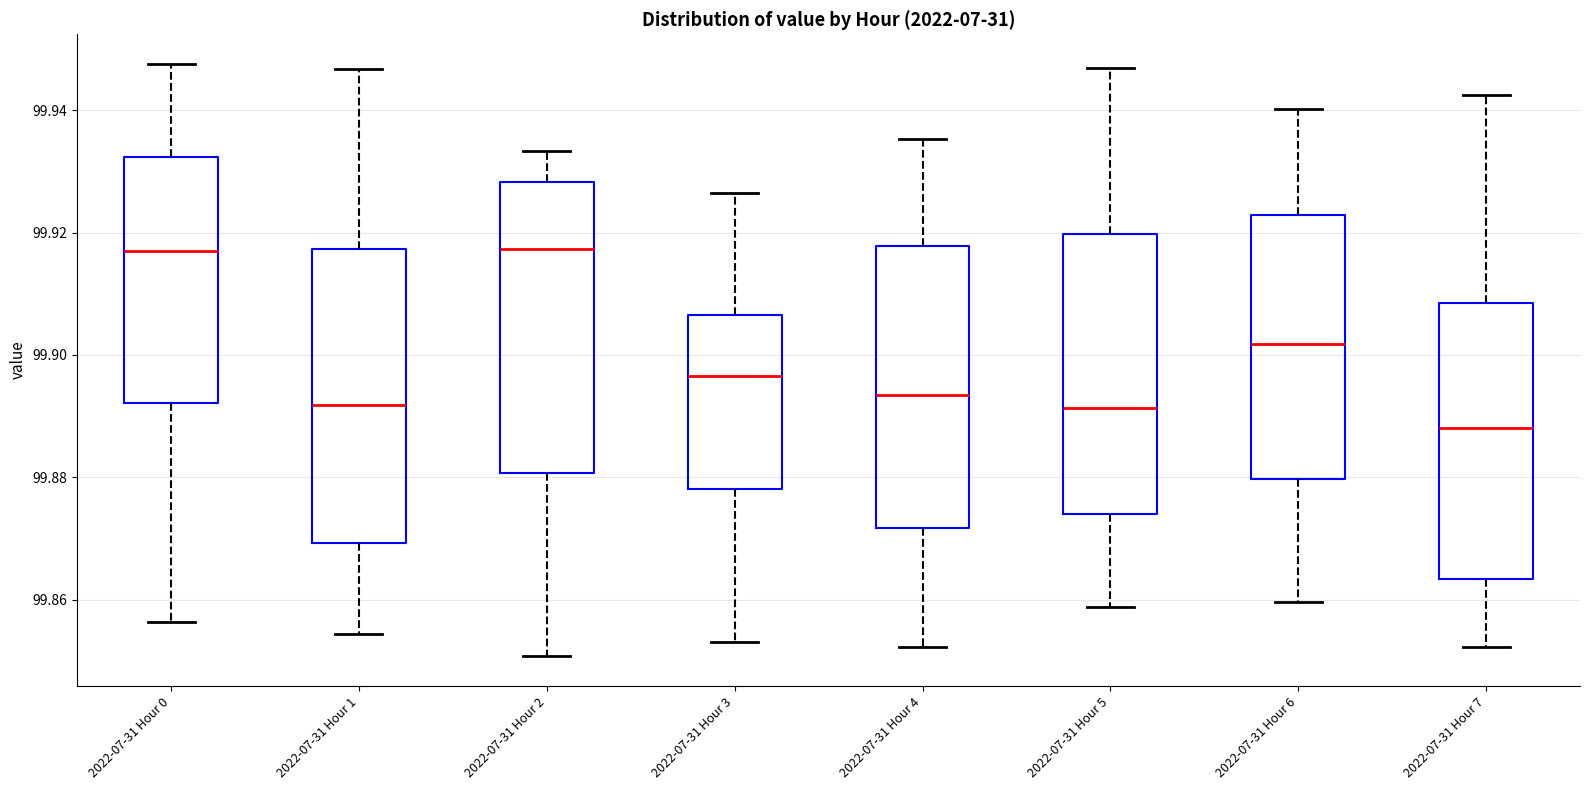

Where is the upper edge of the box for 2022-07-31 Hour 5 on the y-axis? The values are not printed on the chart, so give them approximately, as read against the axis.

99.920